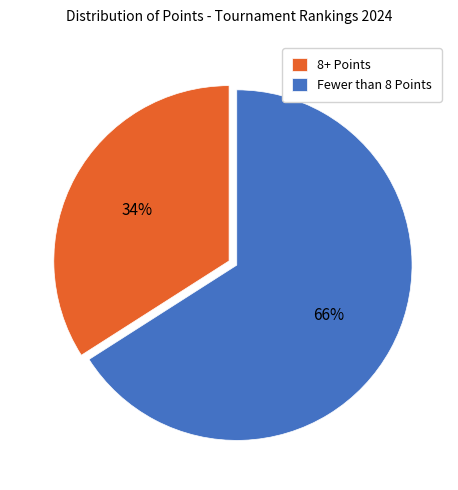

Is it true that Fewer than 8 Points is 76% of the pie?

False